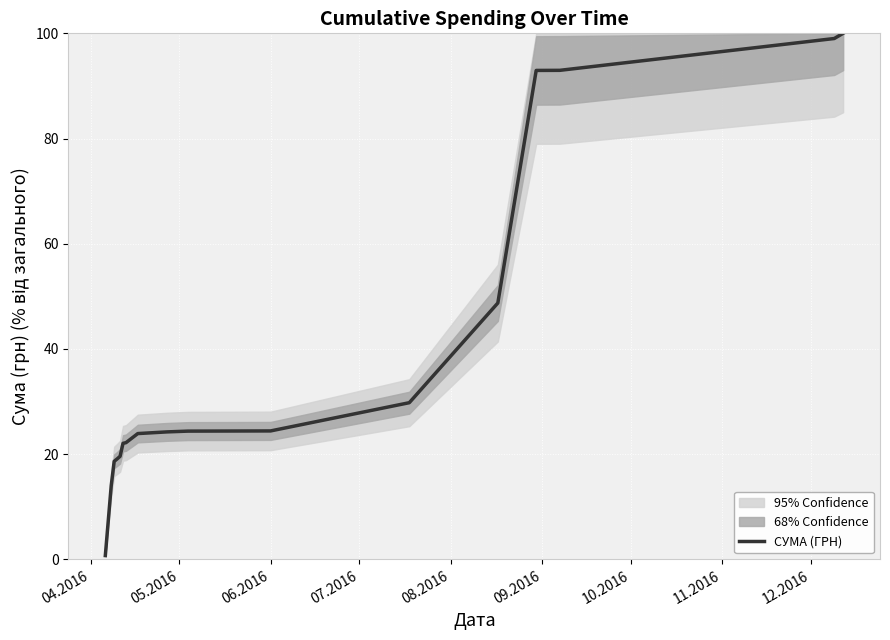

What is the maximum value for СУМА (ГРН)?

100.0